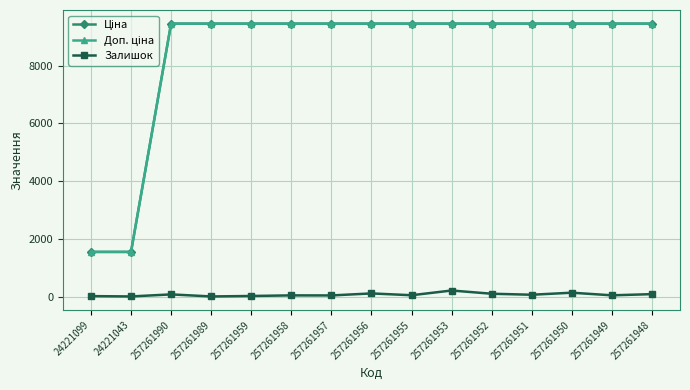

What is the maximum value shown in the chart?

9458.9